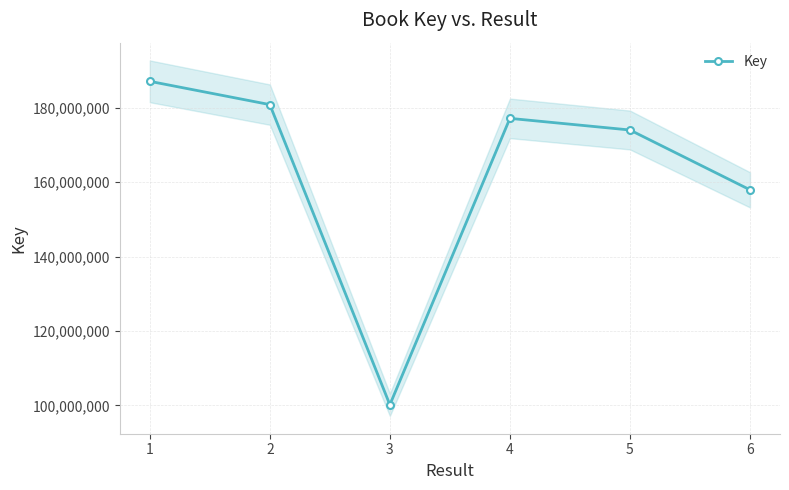

Is it true that the value at 1 is 91181246?

False